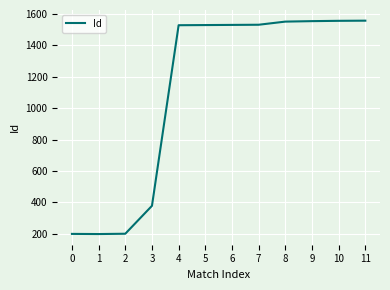

What is the ratio of the value at 7 to the value at 1?

7.7